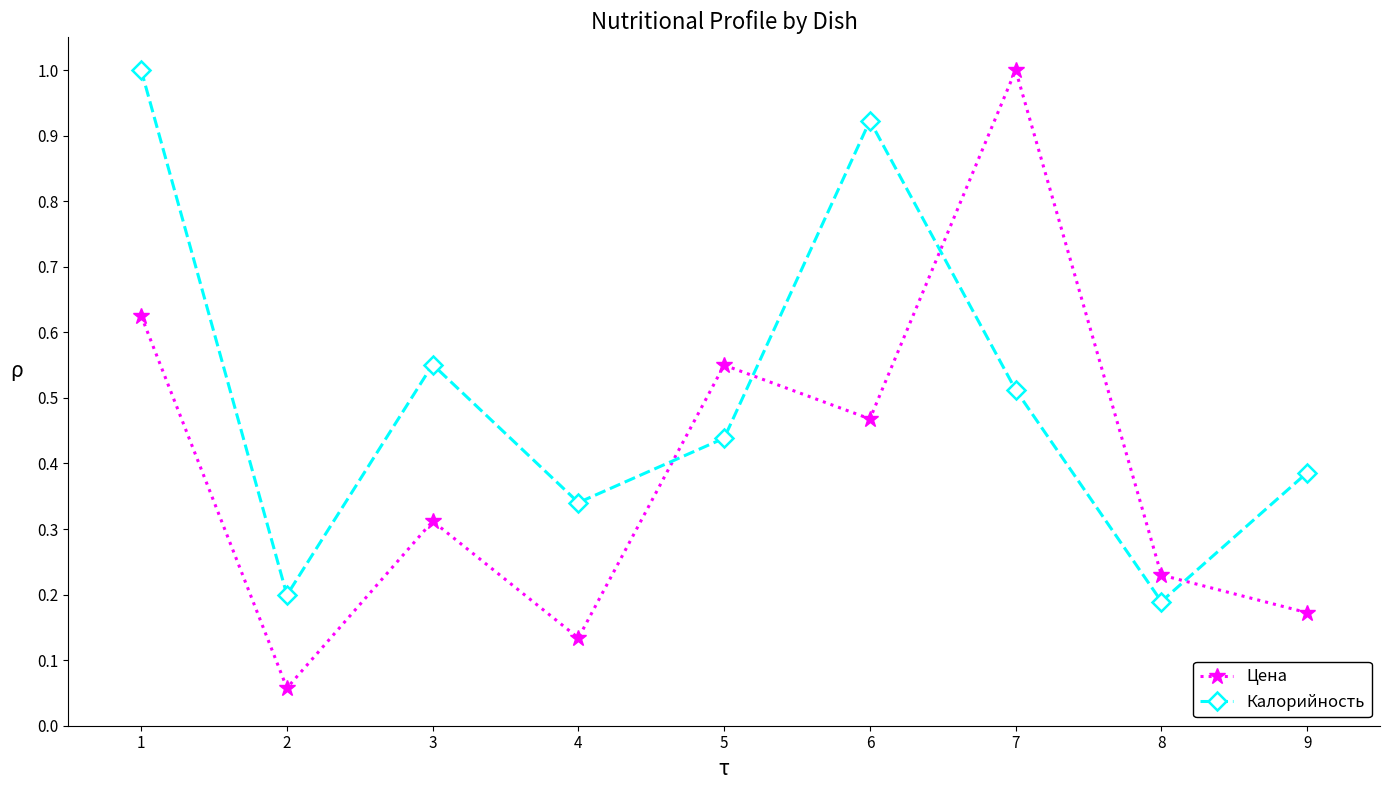

True or false: Калорийность and Цена cross at least once.

True